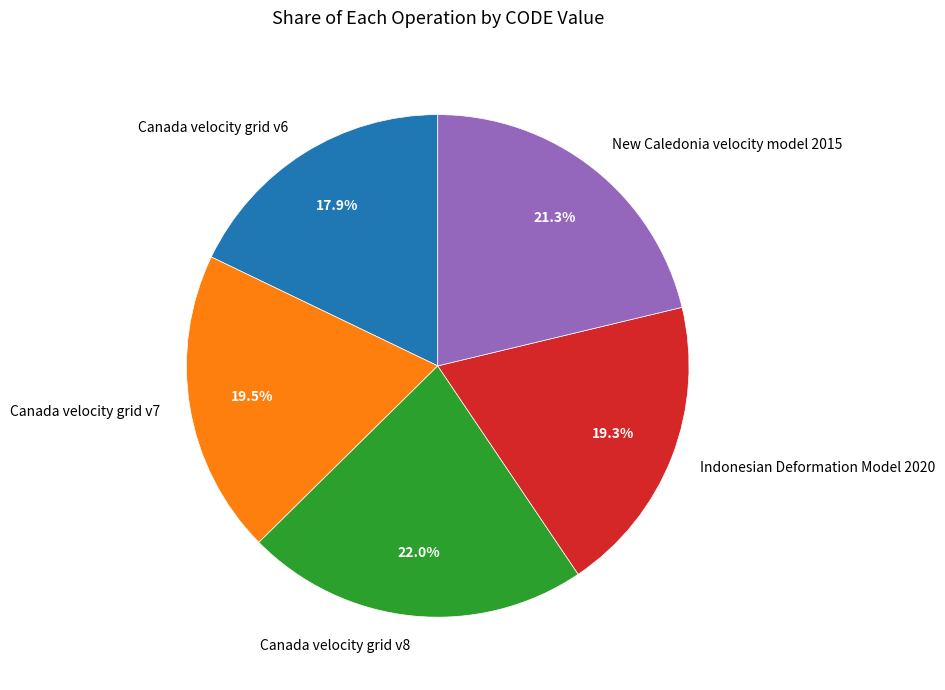

What percentage do New Caledonia velocity model 2015 and Canada velocity grid v8 together represent?

43.3%